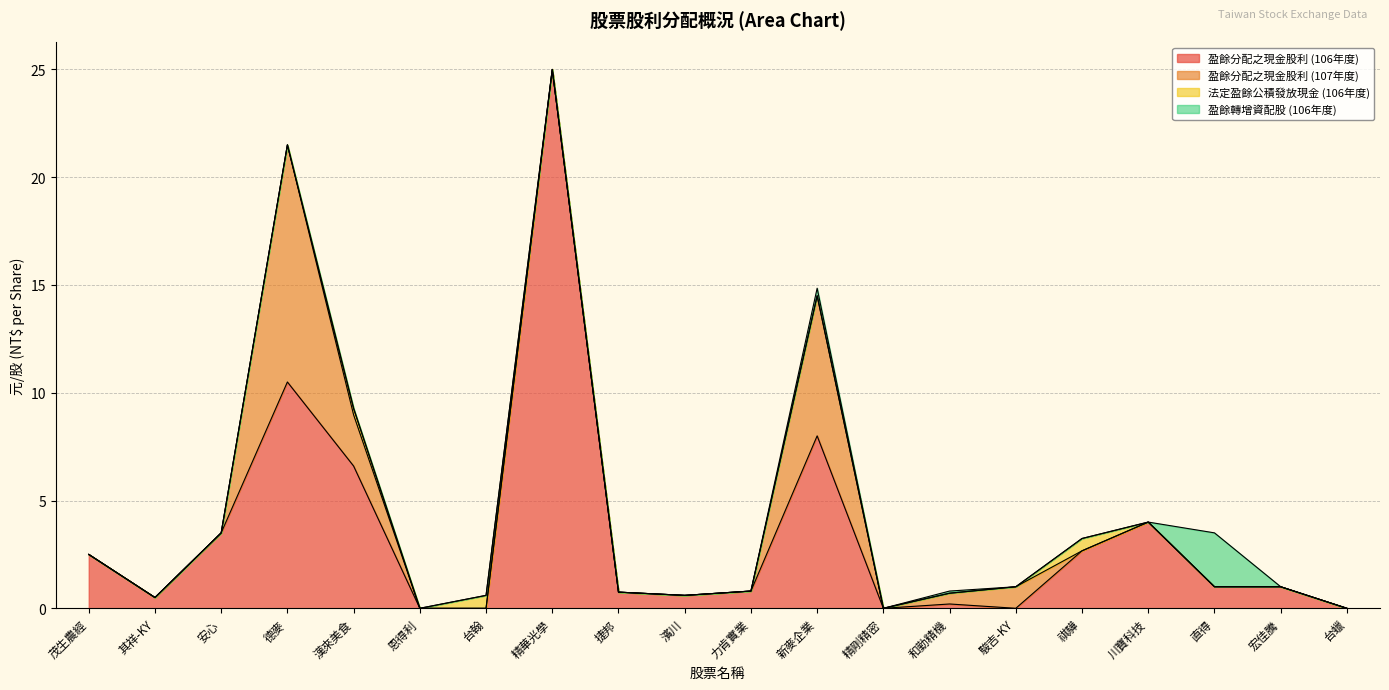

How many categories are shown in the chart?

20